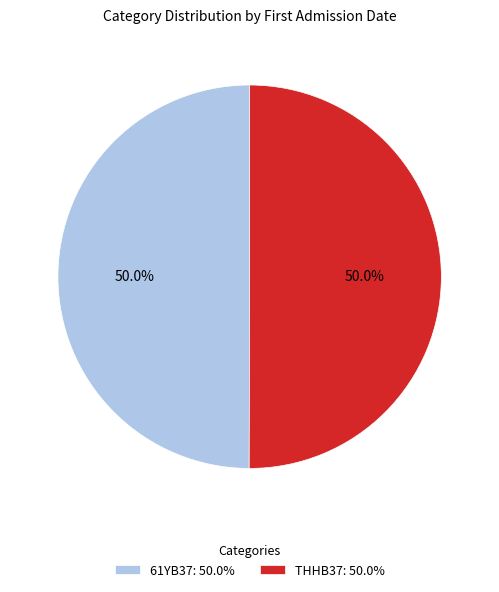

The 61YB37 slice represents 57% of the pie. True or false?

False